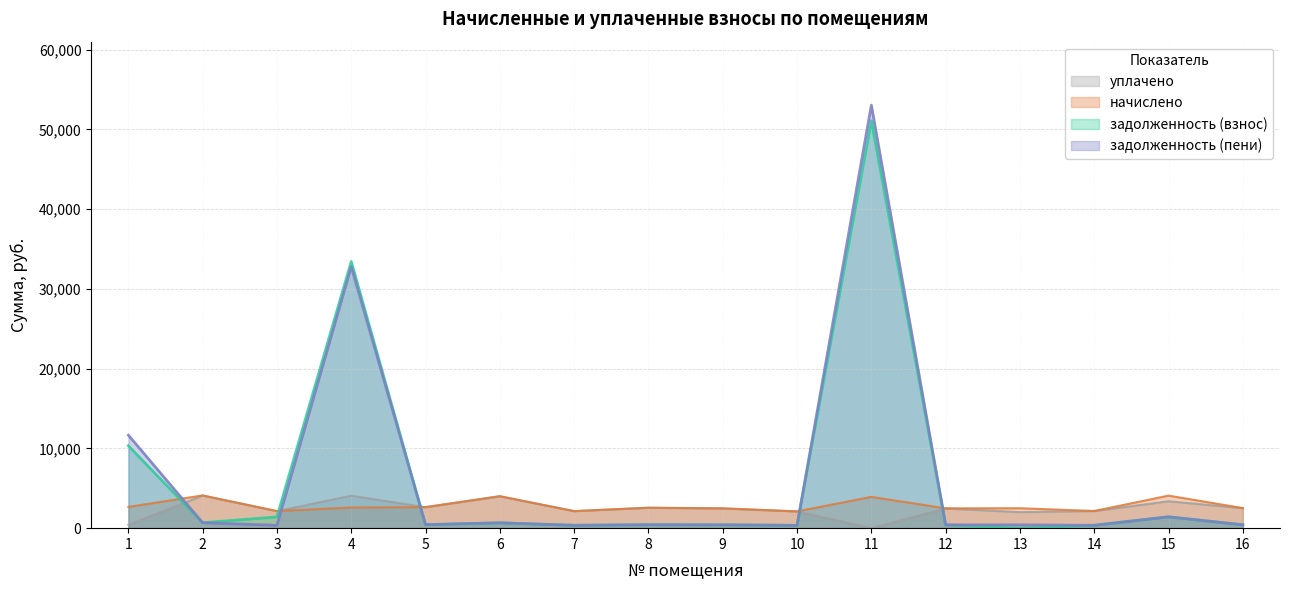

Read the уплачено value at 1.

423.4